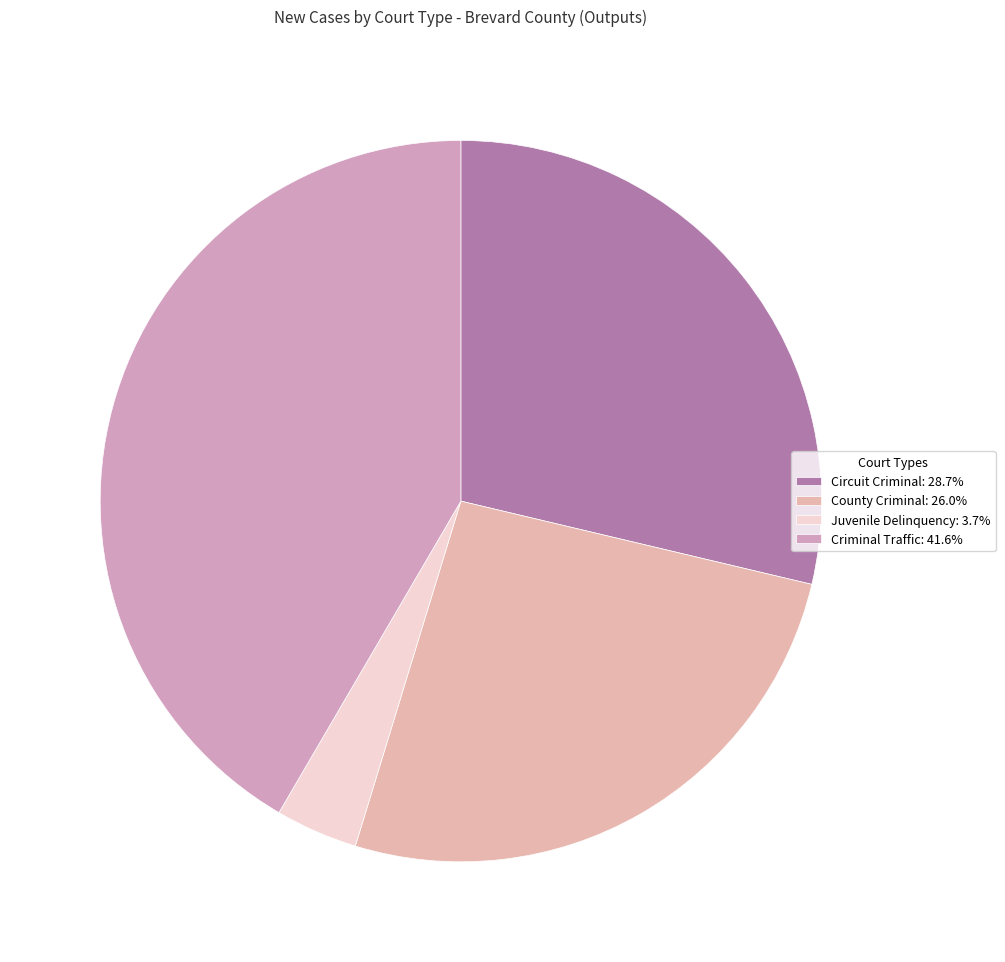

How many slices are in this pie chart?

4